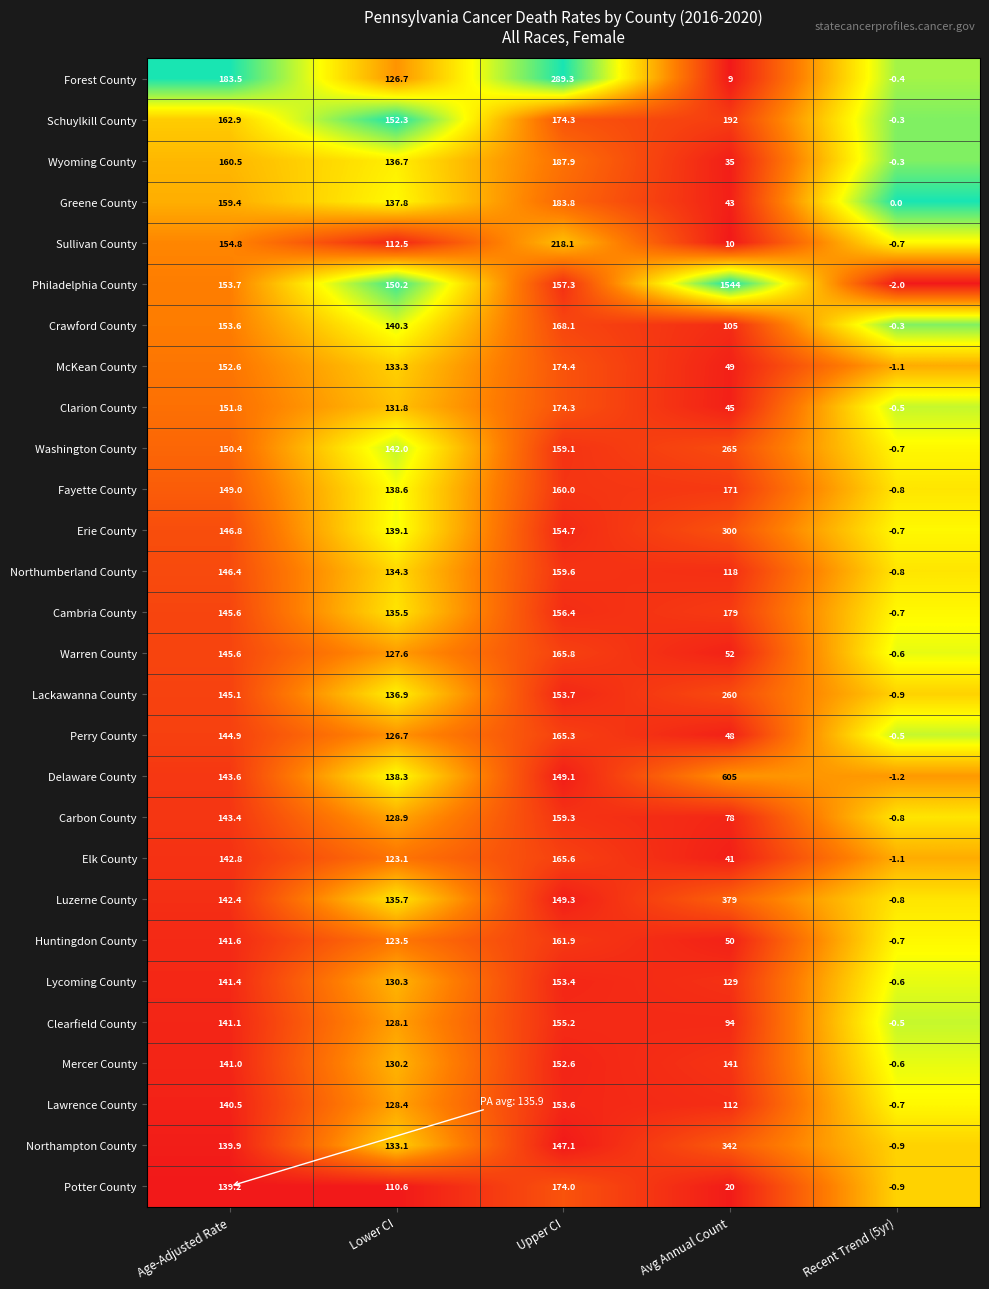

Which series changed the most between Age-Adjusted Rate and Avg Annual Count?

Philadelphia County